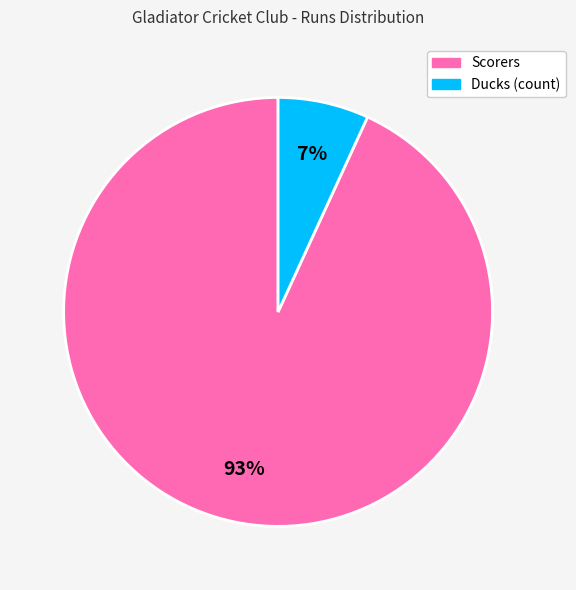

How many segments does this pie chart have?

2